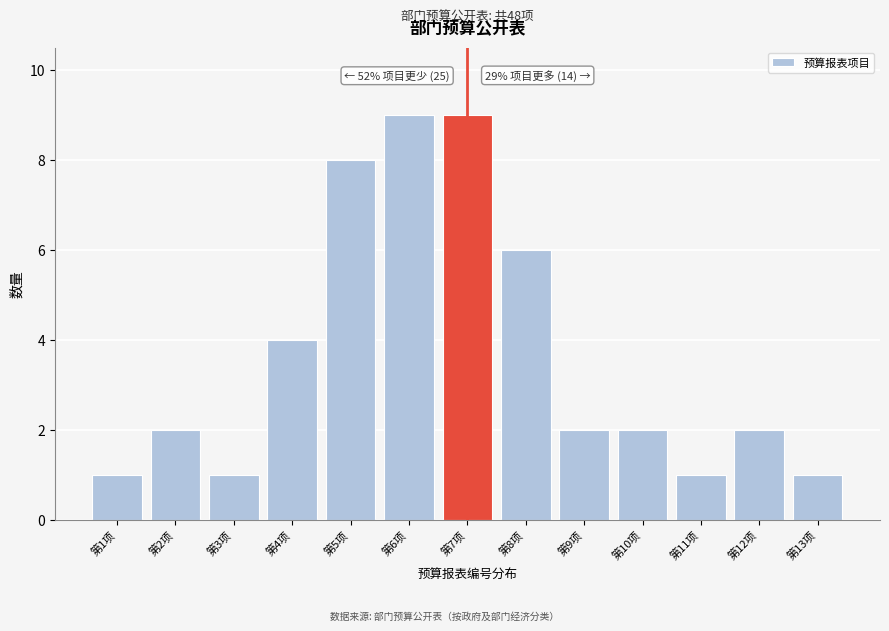

Reading right to left, what are all the values shown in this chart?

1	2	1	2	2	6	9	9	8	4	1	2	1